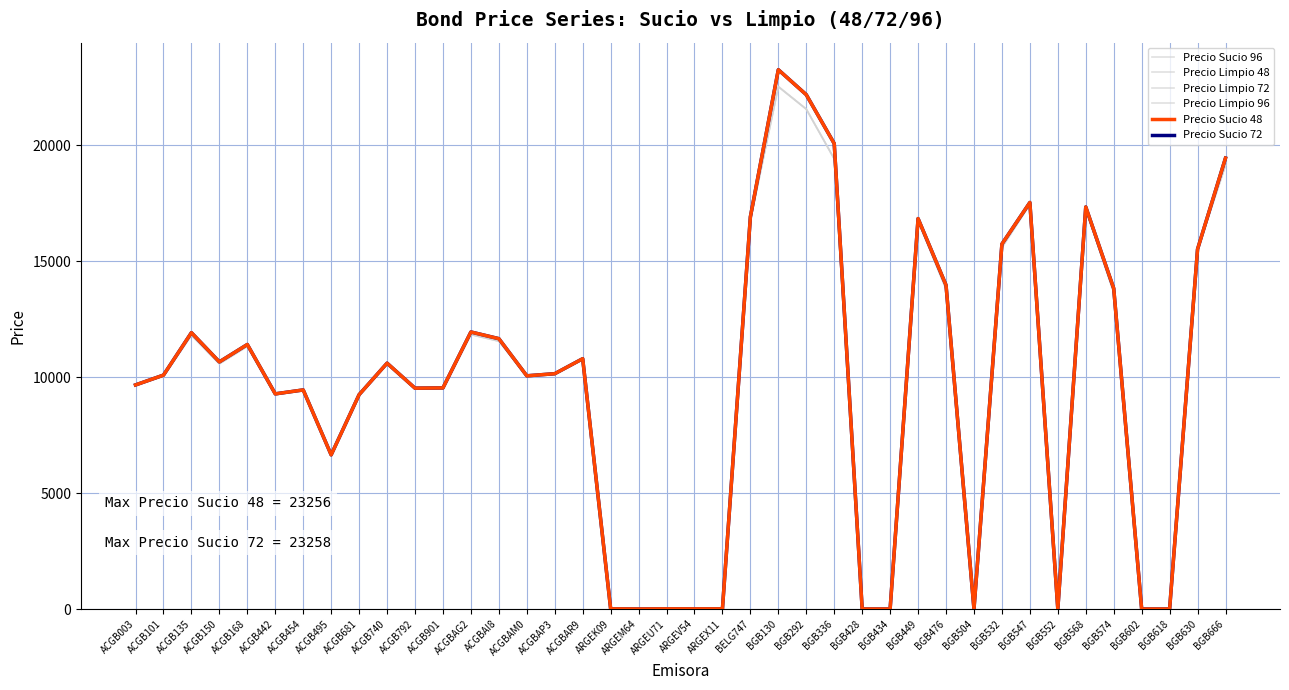

The Precio Limpio 72 series shows 22019.6 at BGB630. True or false?

False